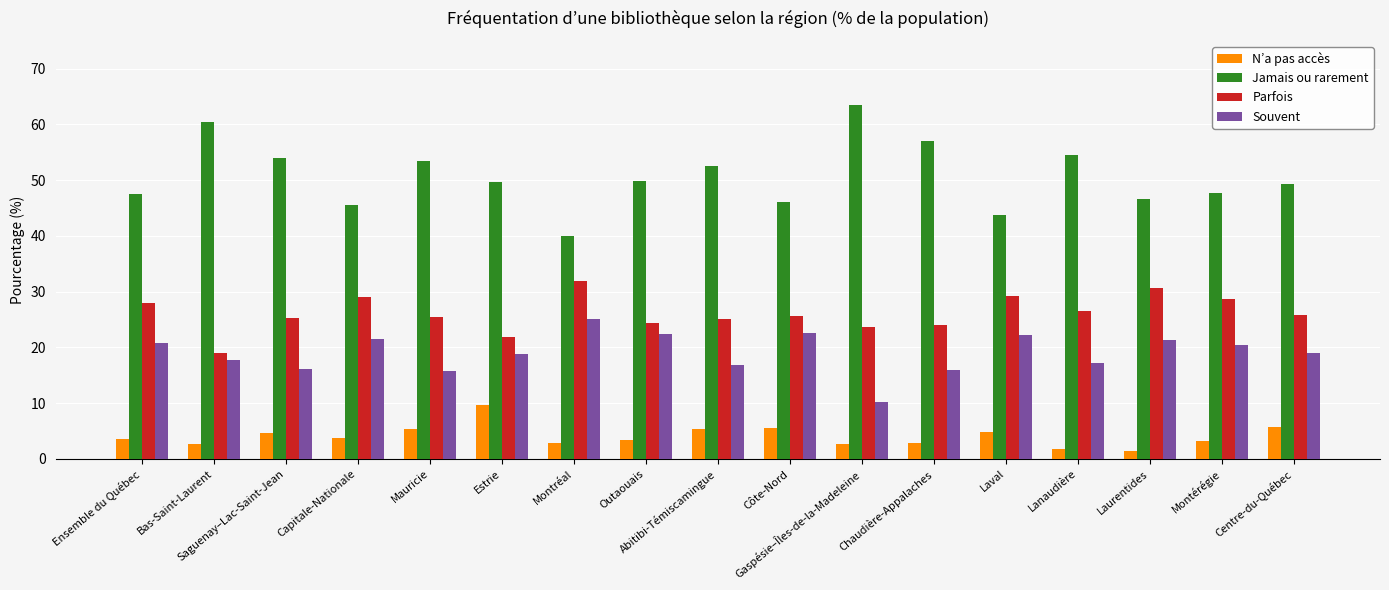

Read the N’a pas accès value at Centre-du-Québec.

5.8